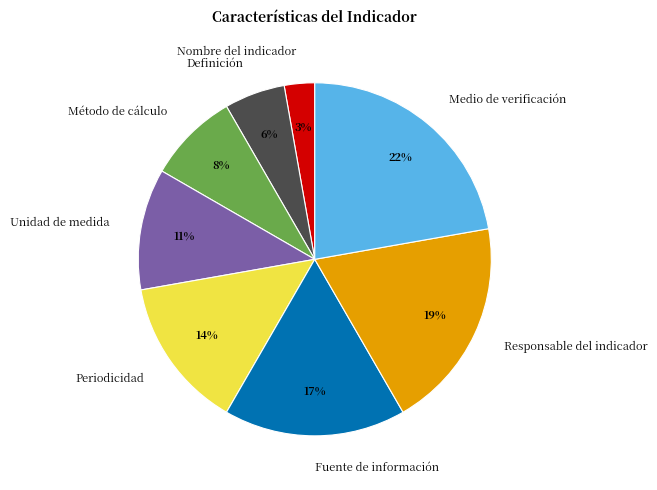

Is there any slice that represents more than half of the pie?

No